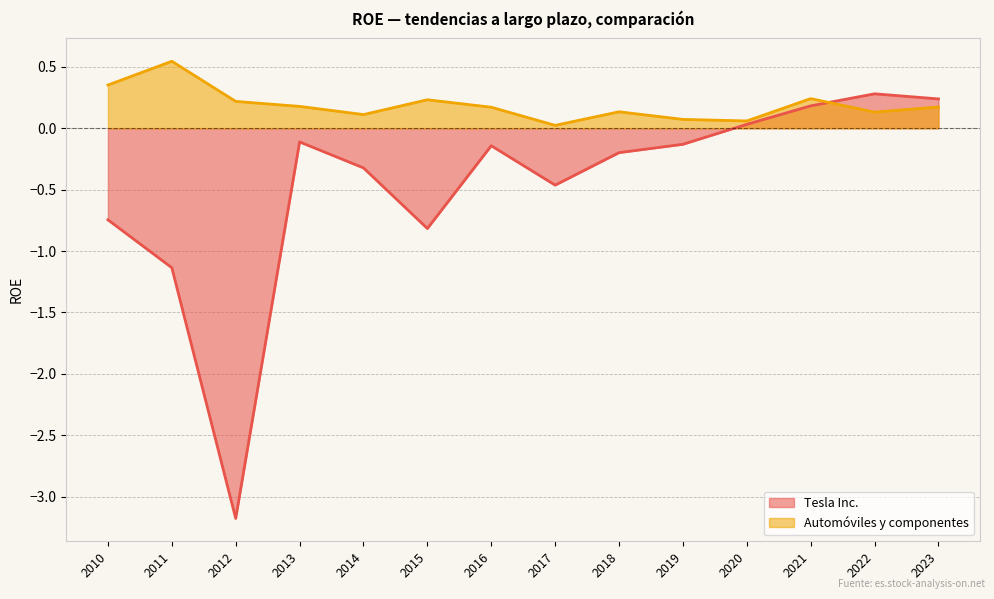

Rank the series at 2011 from lowest to highest value.

Tesla Inc., Automóviles y componentes